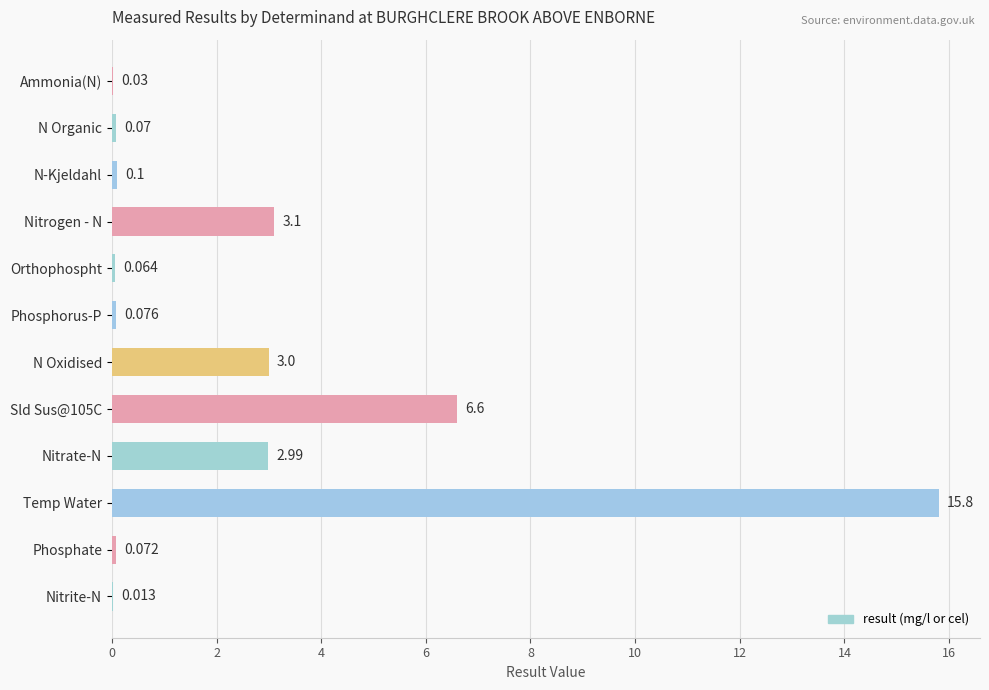

Which category has the highest value across all series?

Temp Water